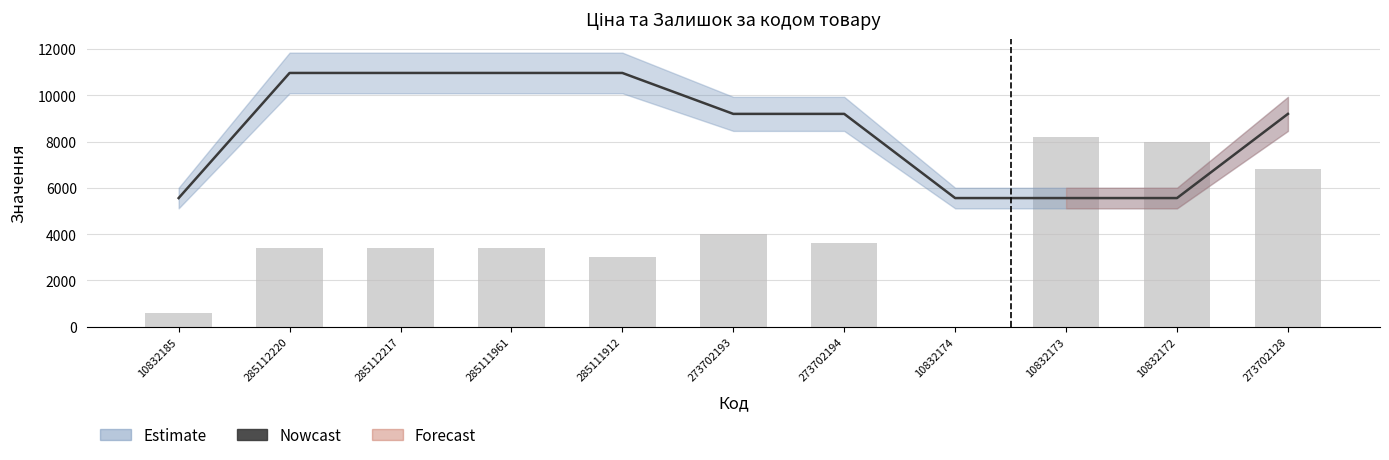

How many values in the Залишок (×200) series exceed 3400?

5